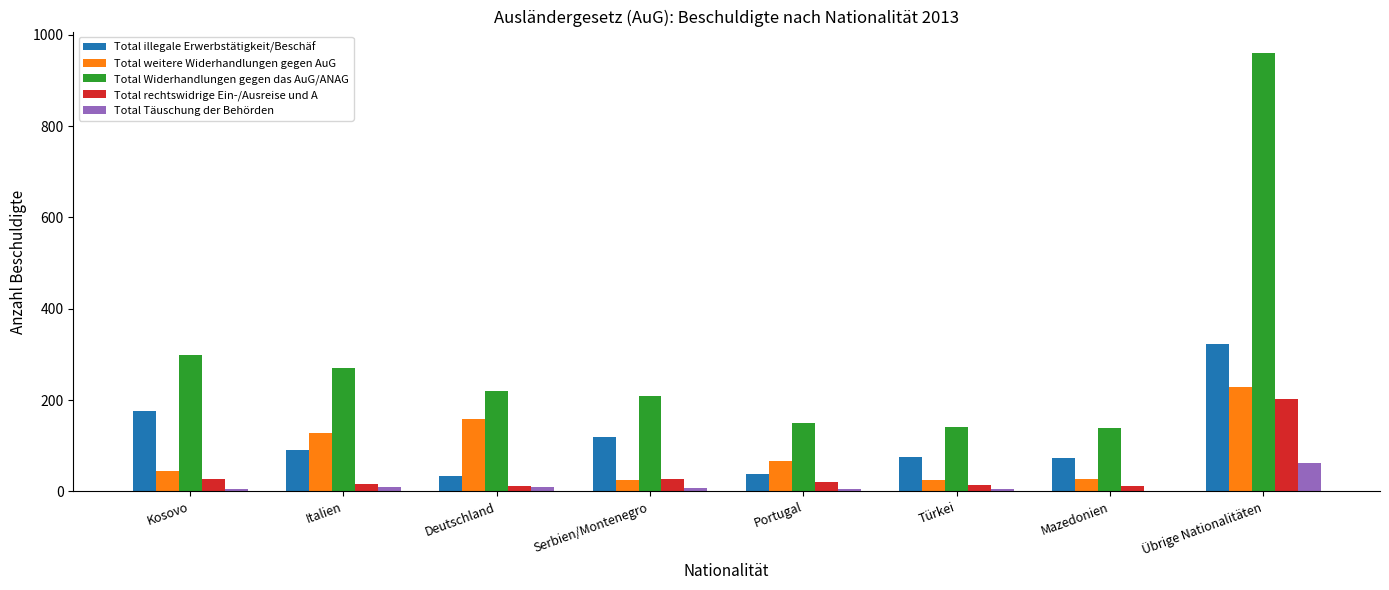

Which series has the largest range (max minus min)?

Total Widerhandlungen gegen das AuG/ANAG